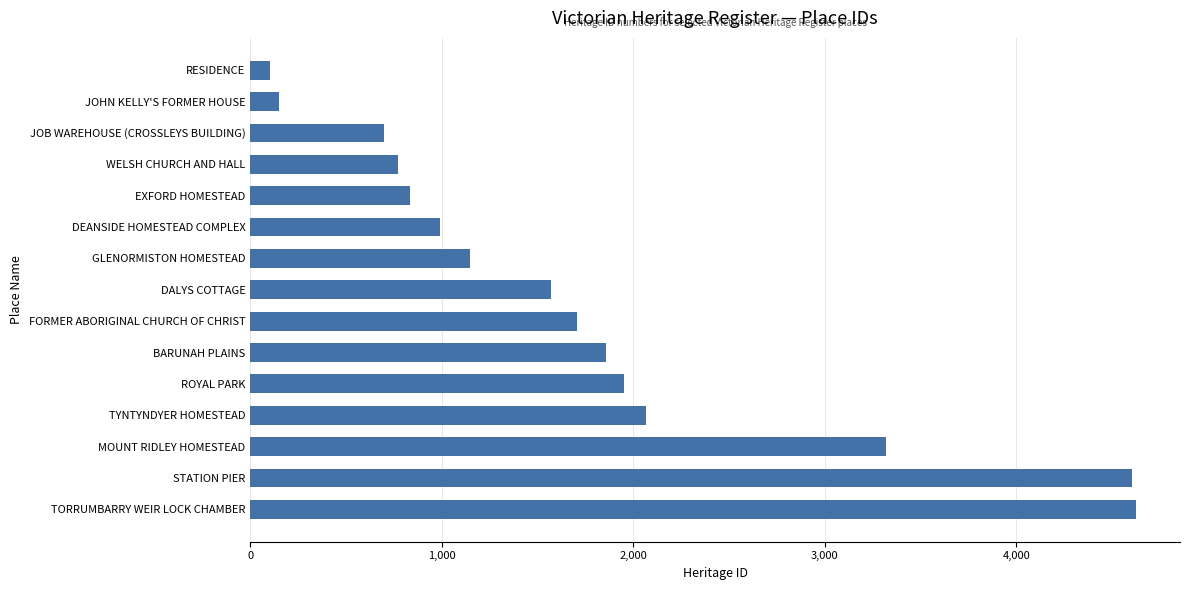

Reading top to bottom, extract all data points from this chart.

RESIDENCE=102	JOHN KELLY'S FORMER HOUSE=149	JOB WAREHOUSE (CROSSLEYS BUILDING)=700	WELSH CHURCH AND HALL=770	EXFORD HOMESTEAD=832	DEANSIDE HOMESTEAD COMPLEX=992	GLENORMISTON HOMESTEAD=1150	DALYS COTTAGE=1572	FORMER ABORIGINAL CHURCH OF CHRIST=1709	BARUNAH PLAINS=1857	ROYAL PARK=1954	TYNTYNDYER HOMESTEAD=2066	MOUNT RIDLEY HOMESTEAD=3321	STATION PIER=4603	TORRUMBARRY WEIR LOCK CHAMBER=4624